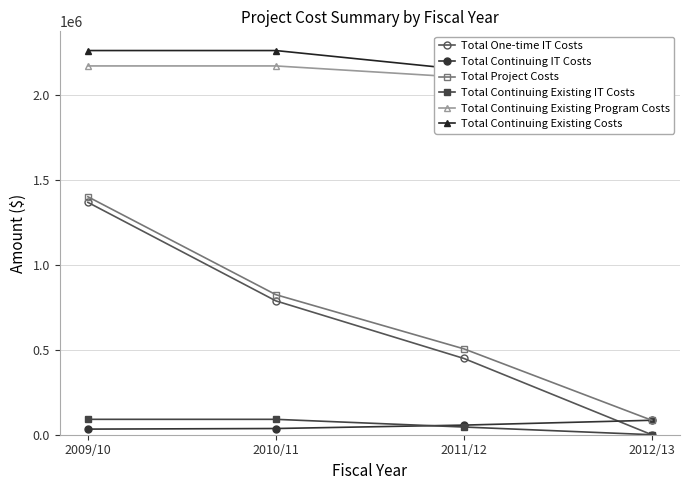

Which series ends up on top after the final intersection of Total Continuing IT Costs and Total Continuing Existing IT Costs?

Total Continuing IT Costs